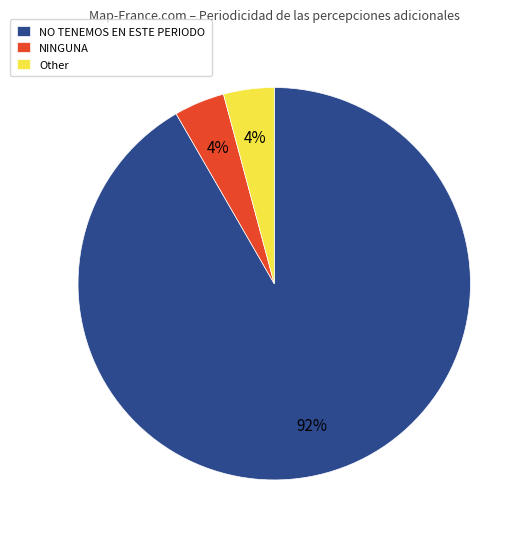

Is the sum of Other and NINGUNA greater than half?

No